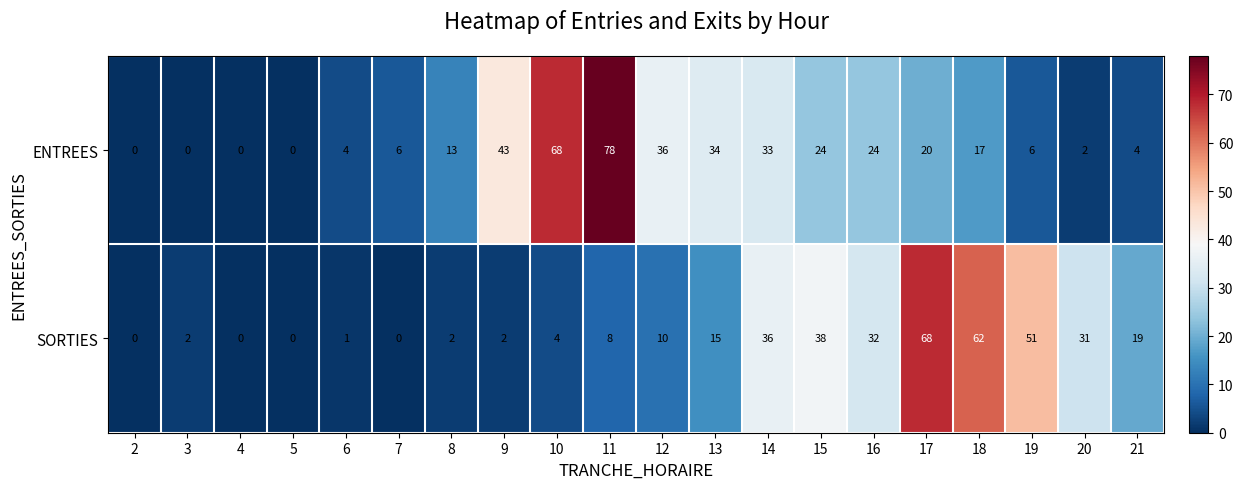

Rank the series by their average value, from lowest to highest.

SORTIES, ENTREES